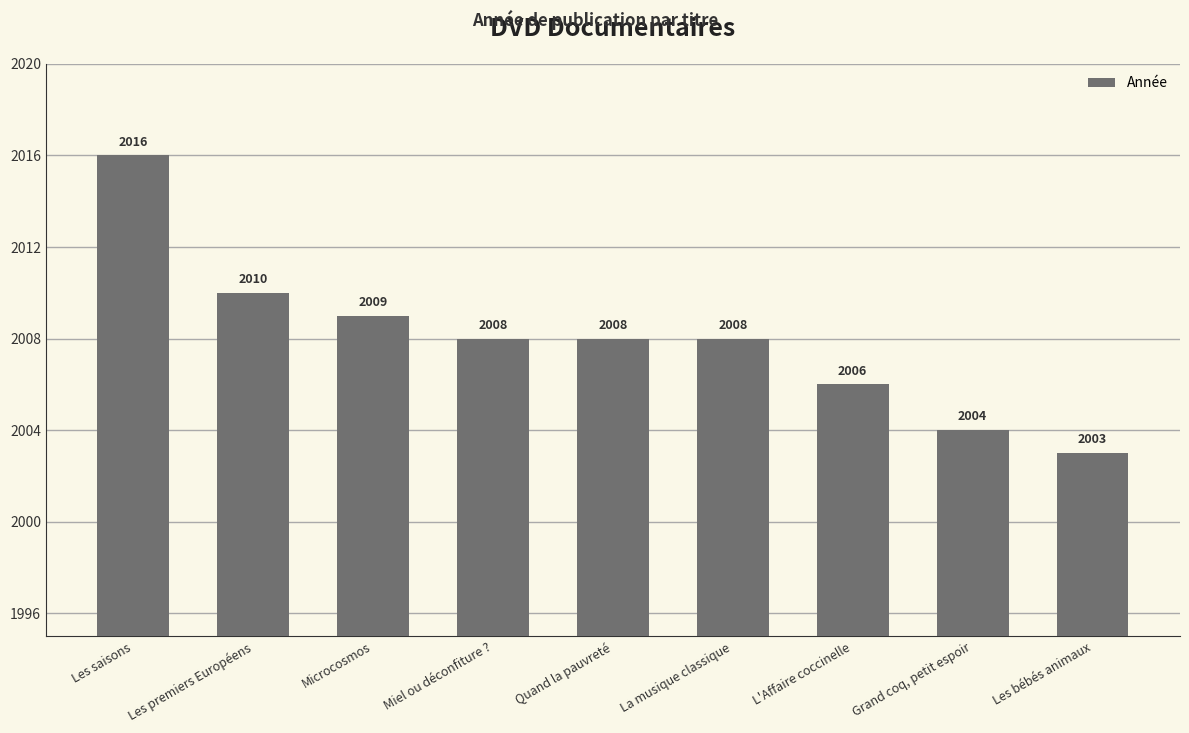

At which label does the data first exceed 2008?

Les saisons